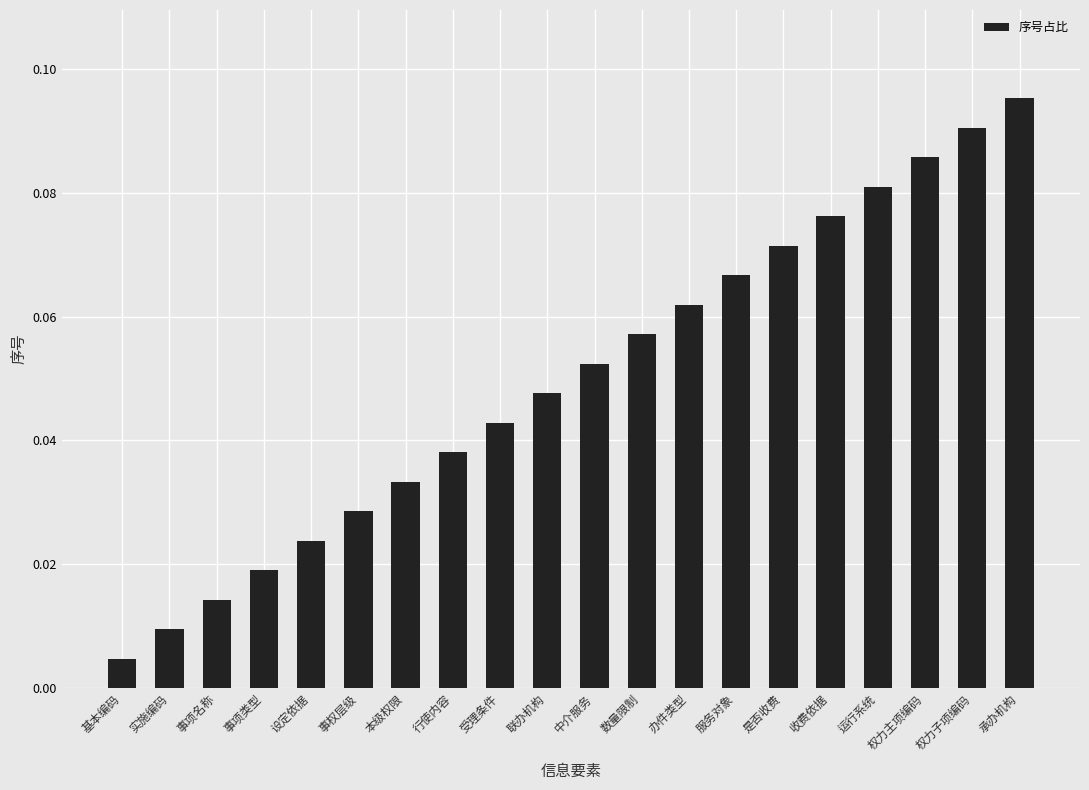

How many bars are there in total?

20